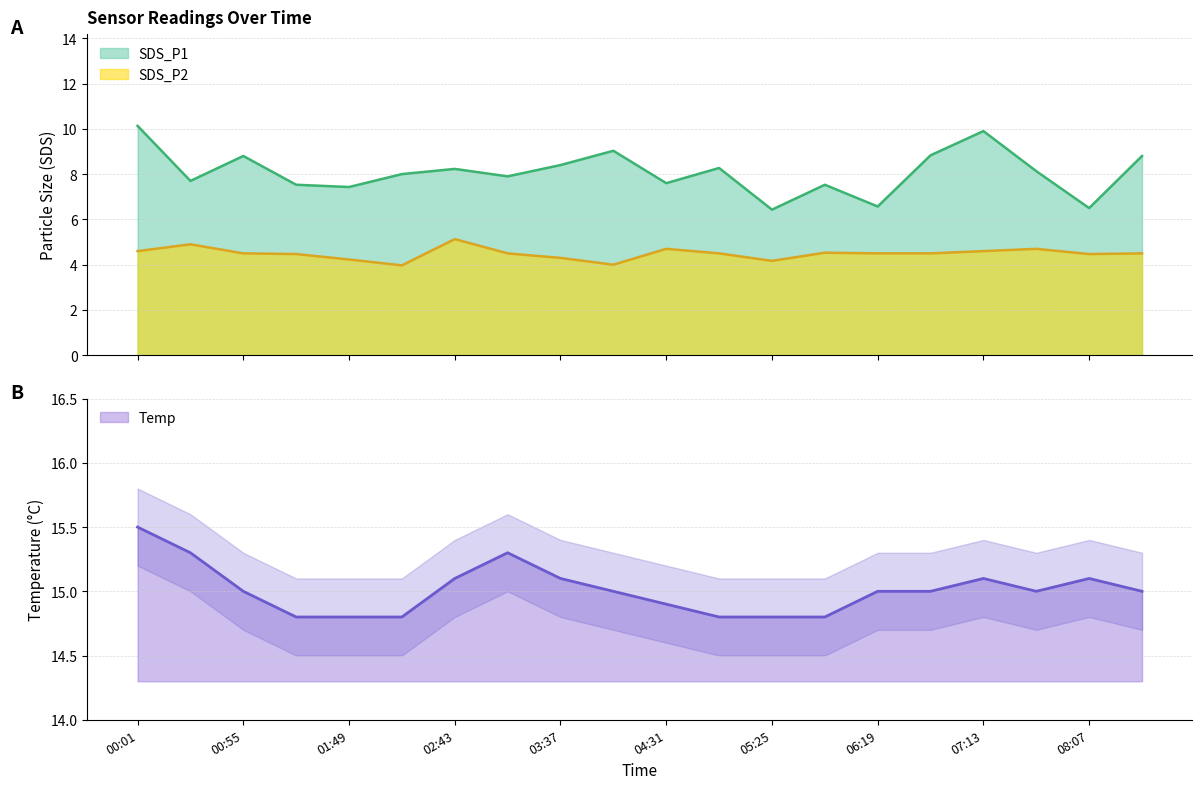

Reading left to right, what are all the values shown in this chart?

SDS_P1: 10.1	7.7	8.8	7.5	7.4	8.0	8.2	7.9	8.4	9.0	7.6	8.3	6.4	7.5	6.6	8.8	9.9	8.1	6.5	8.8
SDS_P2: 4.6	4.9	4.5	4.5	4.2	4.0	5.1	4.5	4.3	4.0	4.7	4.5	4.2	4.5	4.5	4.5	4.6	4.7	4.5	4.5
Temp: 15.5	15.3	15.0	14.8	14.8	14.8	15.1	15.3	15.1	15.0	14.9	14.8	14.8	14.8	15.0	15.0	15.1	15.0	15.1	15.0